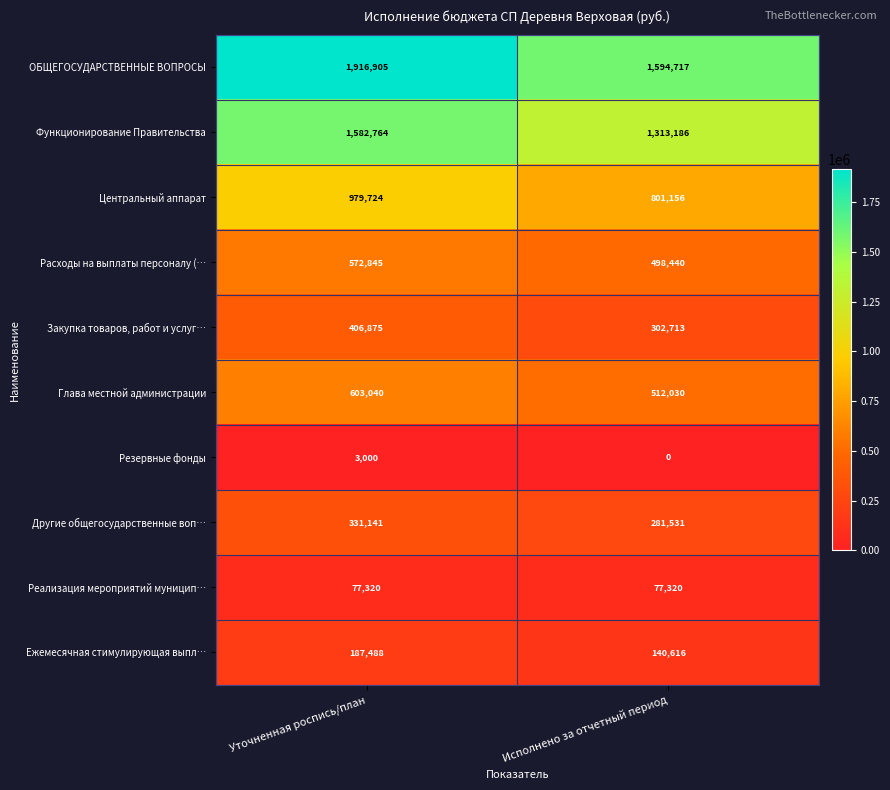

At which category does the chart reach its minimum across all series?

Исполнено за отчетный период